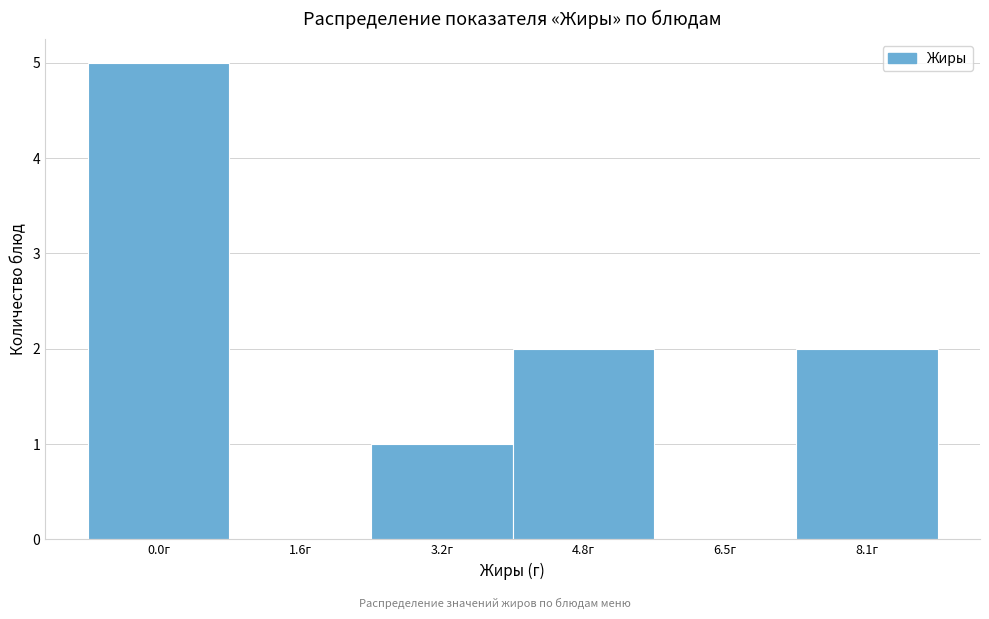

Reading left to right, what are all the values shown in this chart?

0.0г=5	1.6г=0	3.2г=1	4.8г=2	6.5г=0	8.1г=2